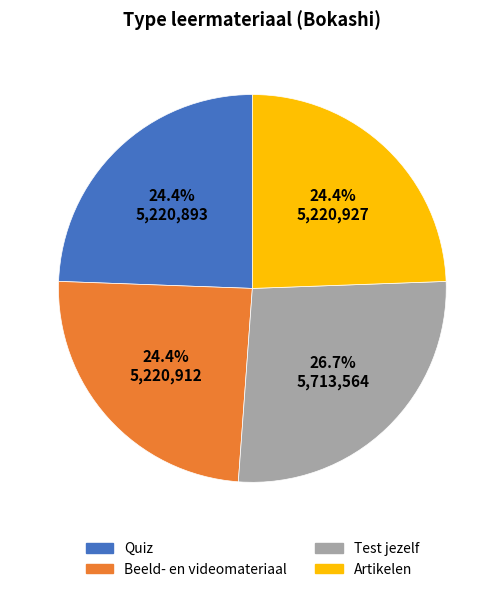

To the nearest percent, what is the difference between the largest and smallest slice percentages?

2%